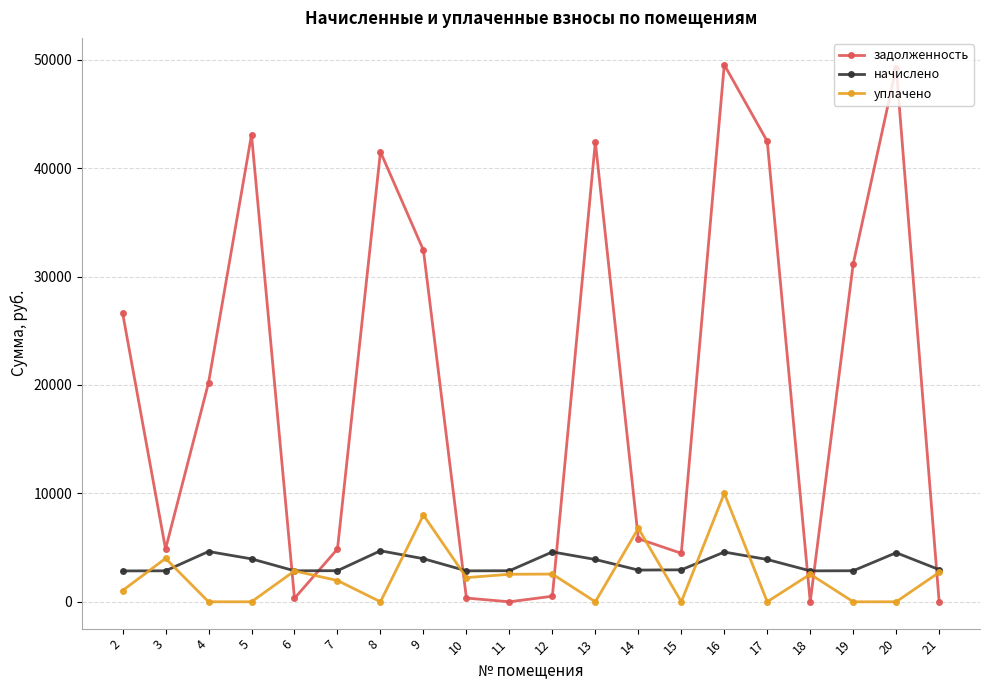

True or false: уплачено and задолженность intersect in this chart.

True